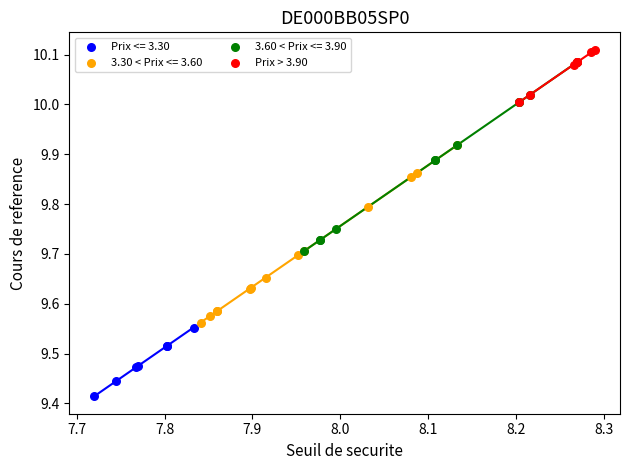

Which series contains the lowest Y value?

Prix <= 3.30